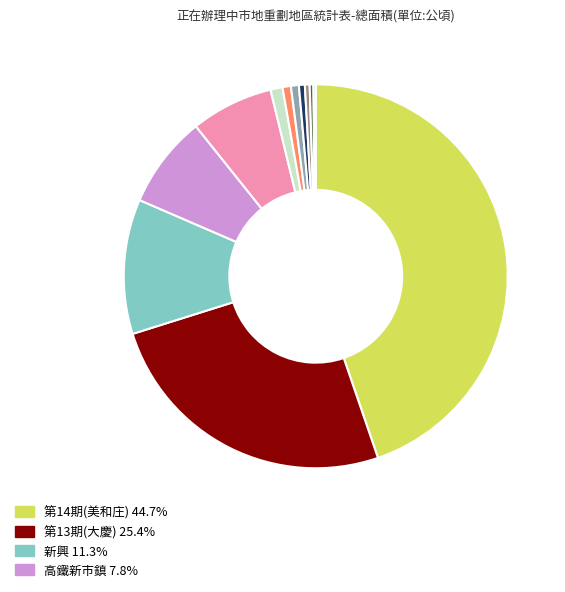

Does any single category account for the majority?

No